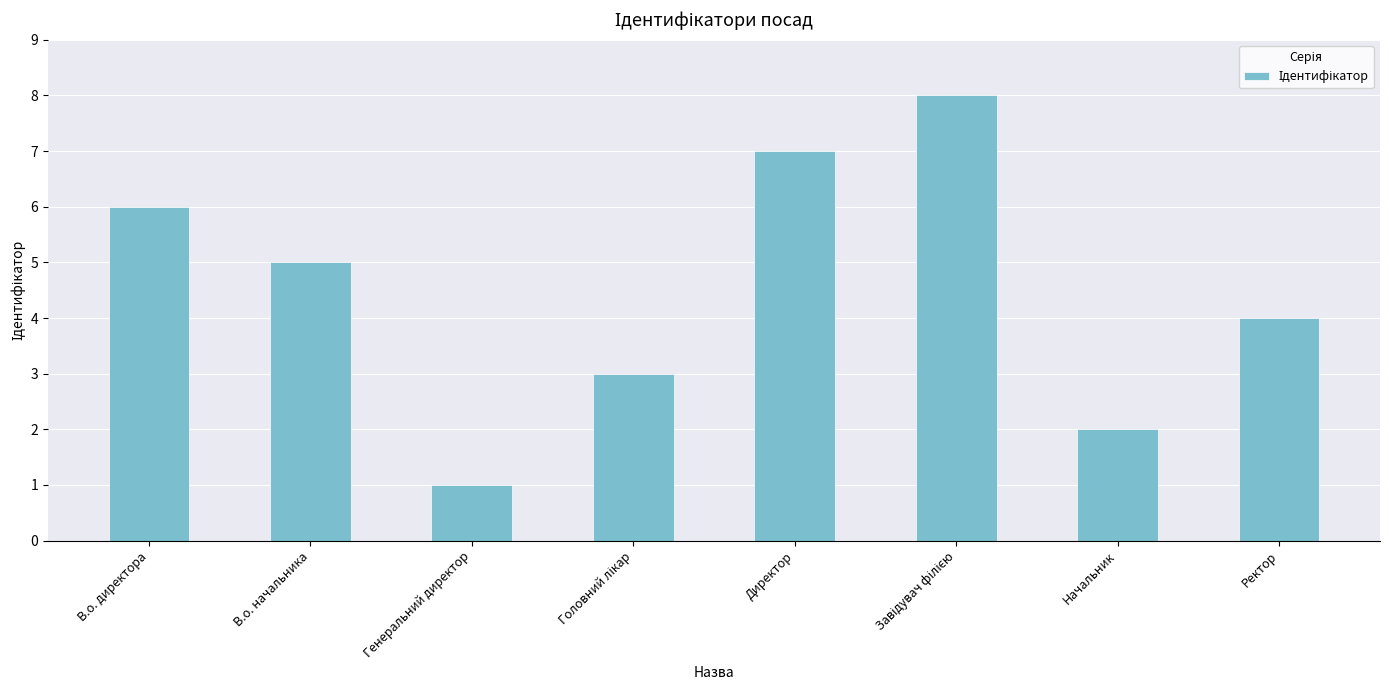

Which has a higher value, В.о. начальника or Генеральний директор?

В.о. начальника